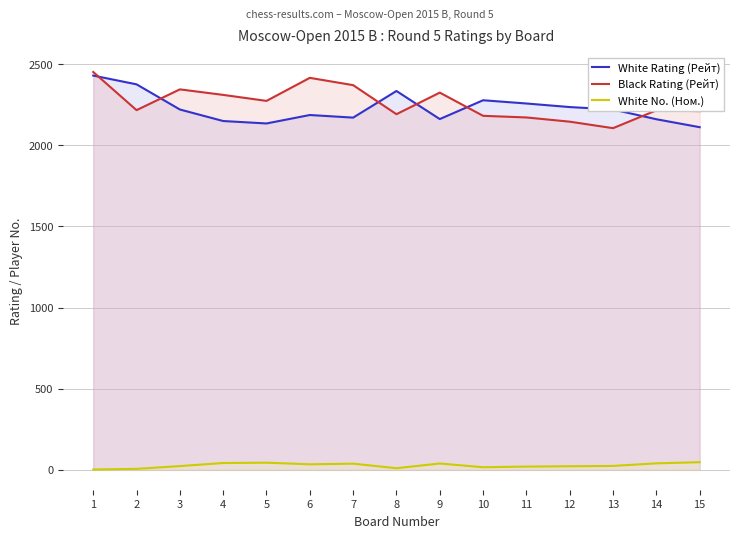

Where is the first local maximum for White No. (Ном.)?

5